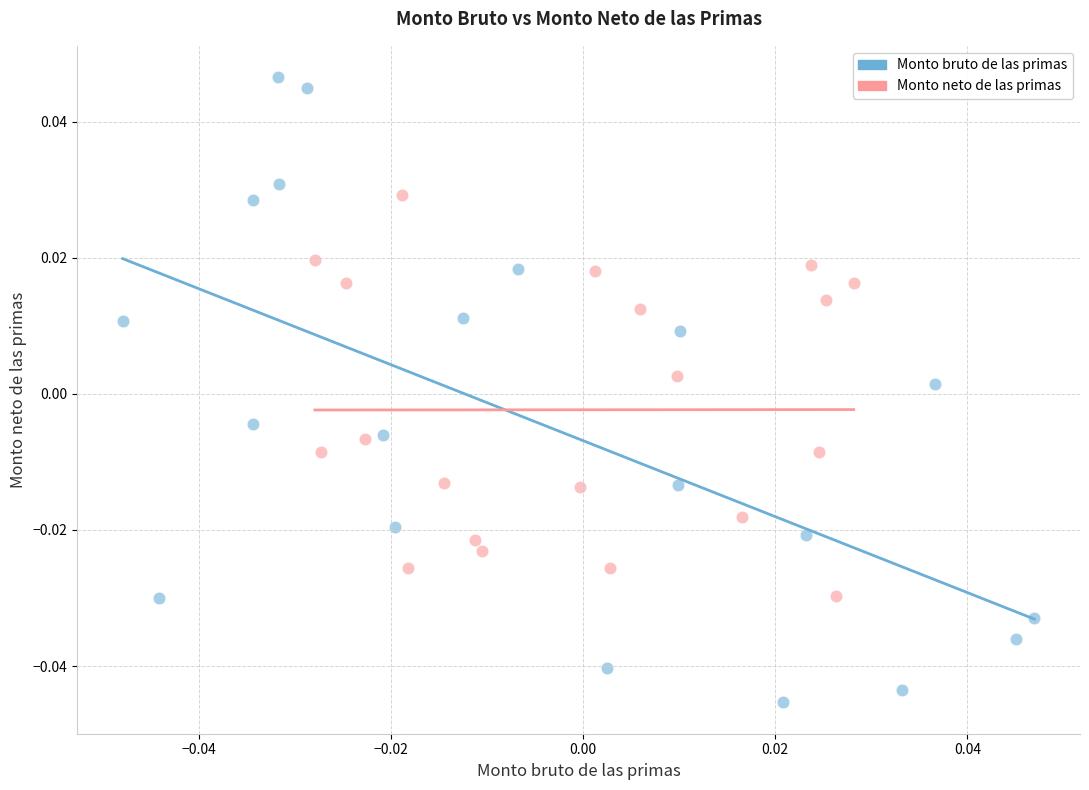

Which series contains the lowest Y value?

Monto bruto de las primas